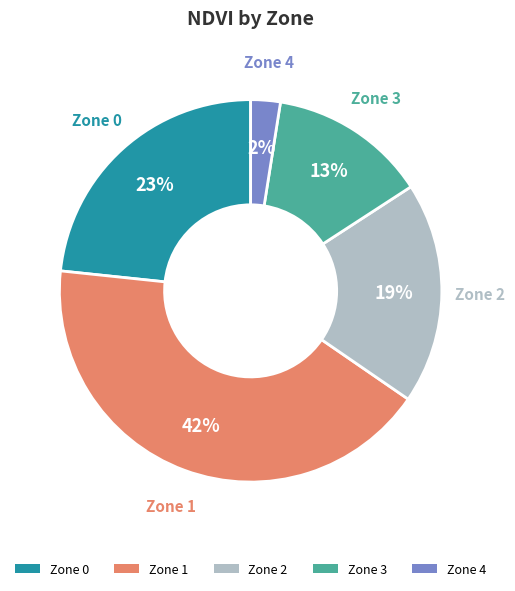

To the nearest percent, what percentage of the pie is Zone 0?

23%